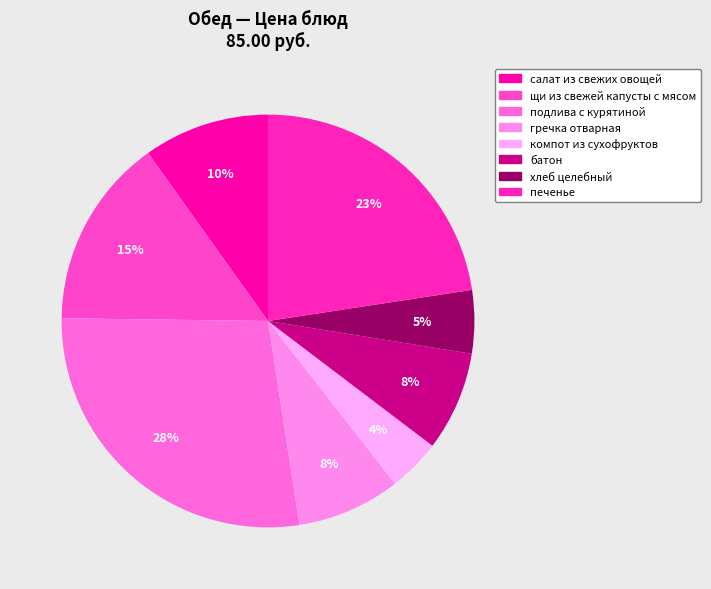

To the nearest percent, what is the combined percentage of гречка отварная and салат из свежих овощей?

18%